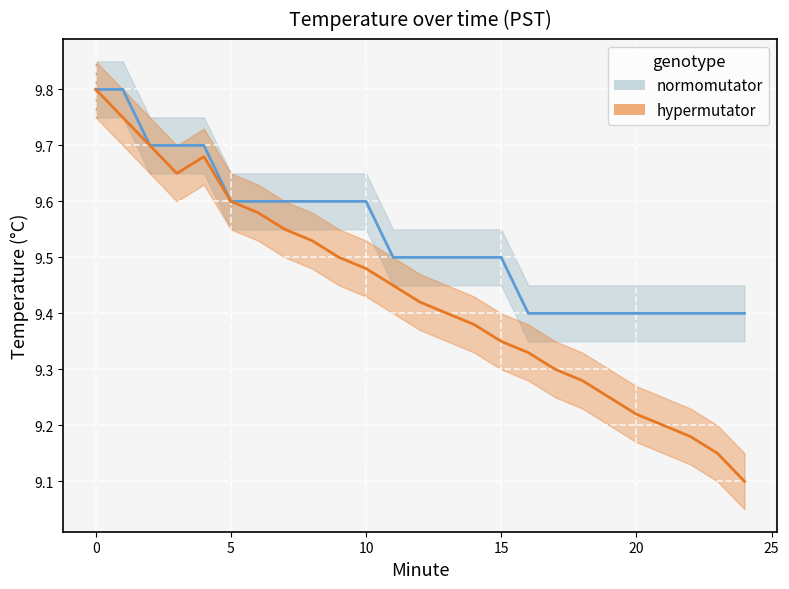

Rank the series by their maximum value, from lowest to highest.

normomutator_lower, hypermutator_lower, normomutator, hypermutator, normomutator_upper, hypermutator_upper